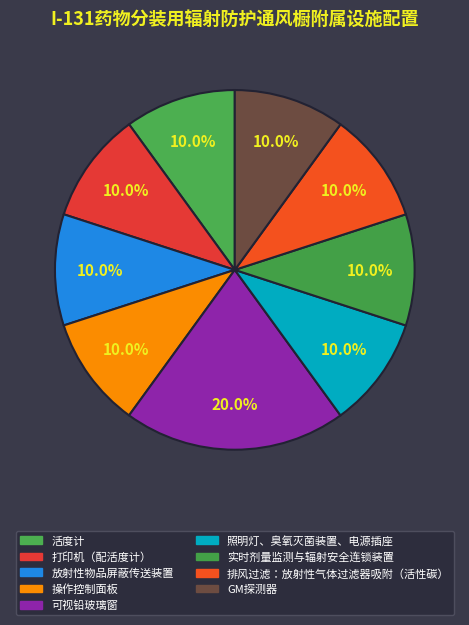

Count the number of slices in the pie.

9